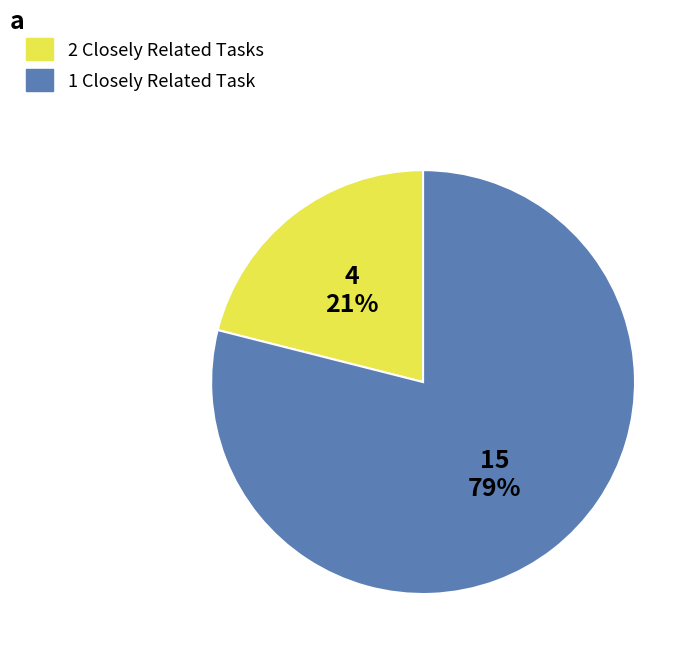

Is there any slice that represents more than half of the pie?

Yes